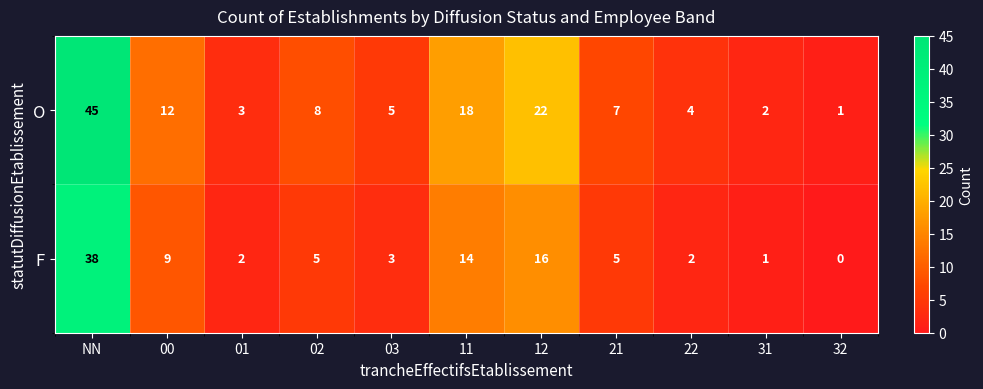

Which series has the widest spread of values?

O